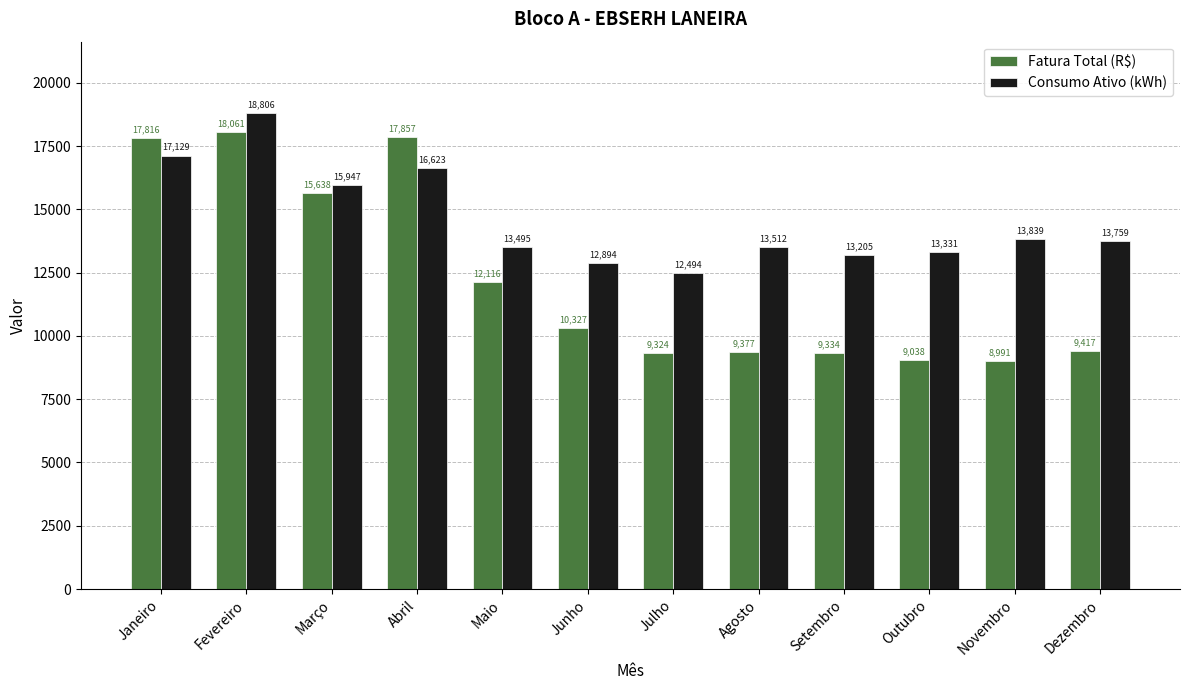

Where does the Consumo Ativo (kWh) series first go above 13759?

Janeiro